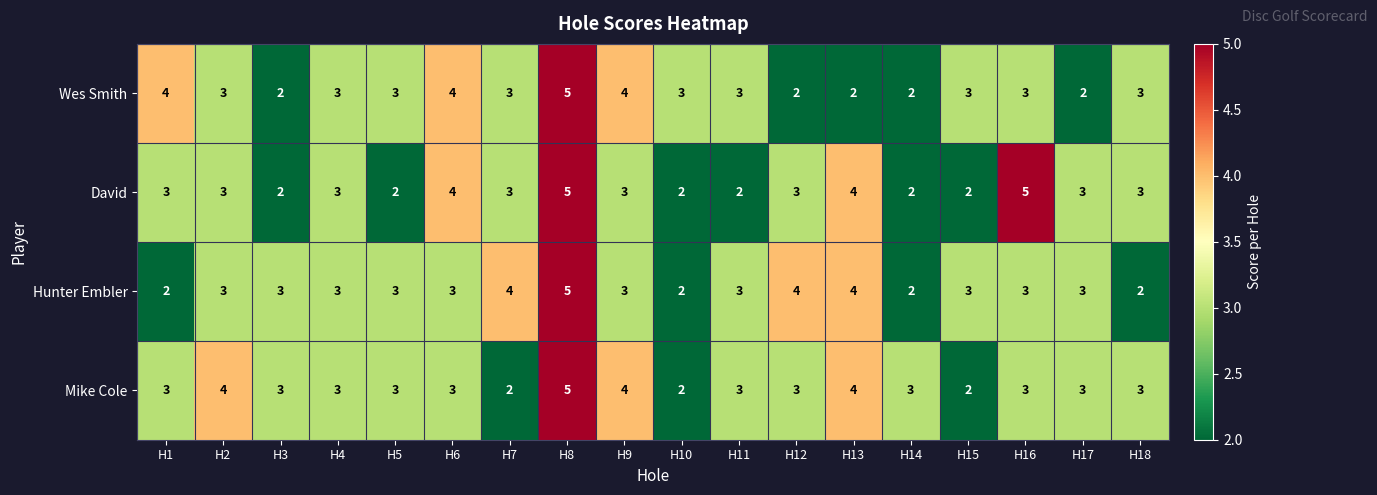

What is the difference between the maximum and minimum values in the Hunter Embler series?

3